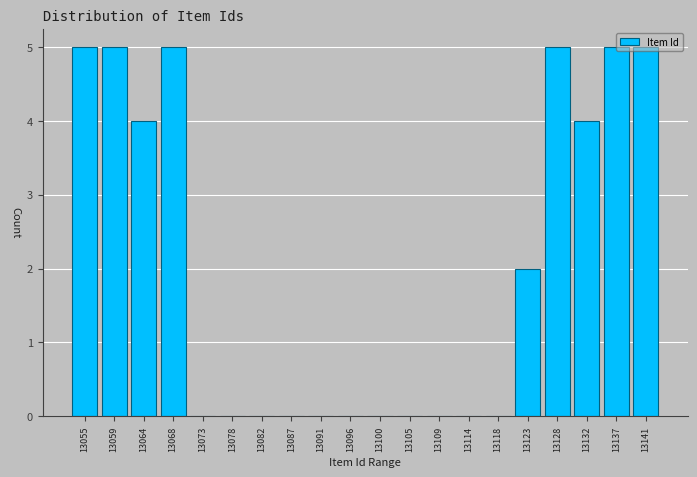

Reading left to right, list every bar in this chart as the range it spans on the x-axis followed by its height. Neither the bar edges nor the heights are printed on the chart, so give them approximately, as read against the axes.

13053.00 to 13057.55: 5
13057.55 to 13062.10: 5
13062.10 to 13066.65: 4
13066.65 to 13071.20: 5
13071.20 to 13075.75: 0
13075.75 to 13080.30: 0
13080.30 to 13084.85: 0
13084.85 to 13089.40: 0
13089.40 to 13093.95: 0
13093.95 to 13098.50: 0
13098.50 to 13103.05: 0
13103.05 to 13107.60: 0
13107.60 to 13112.15: 0
13112.15 to 13116.70: 0
13116.70 to 13121.25: 0
13121.25 to 13125.80: 2
13125.80 to 13130.35: 5
13130.35 to 13134.90: 4
13134.90 to 13139.45: 5
13139.45 to 13144.00: 5